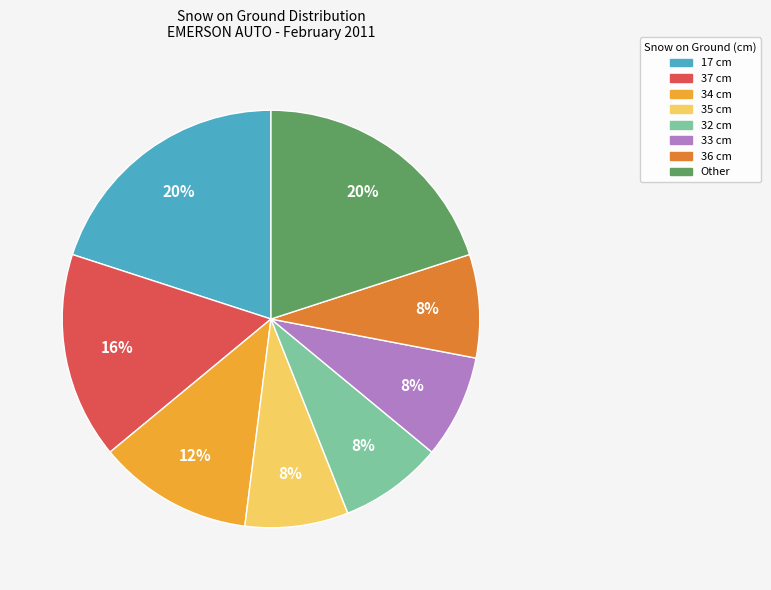

How many slices are in this pie chart?

8